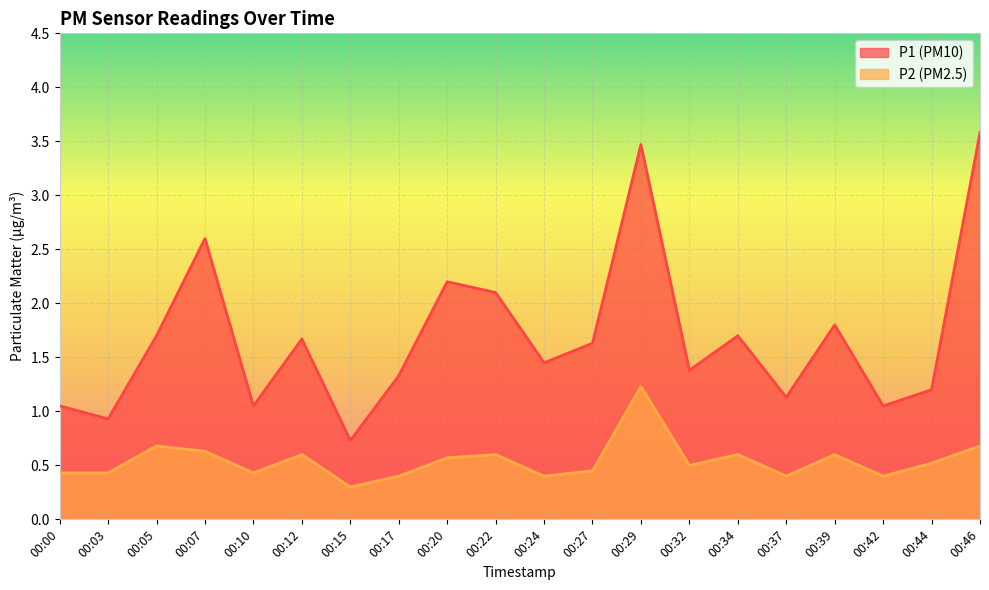

List the series in order of their peak value, highest first.

P1 (PM10), P2 (PM2.5)